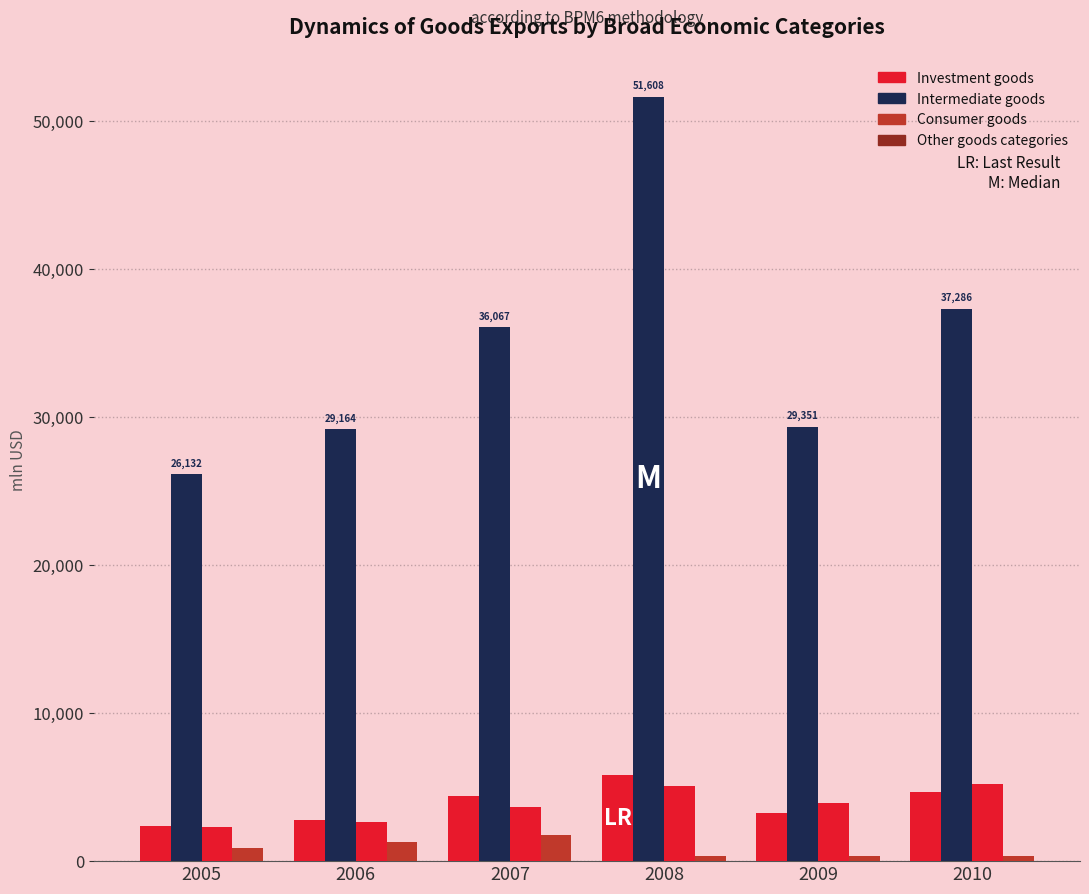

How many bars are there in total?

24